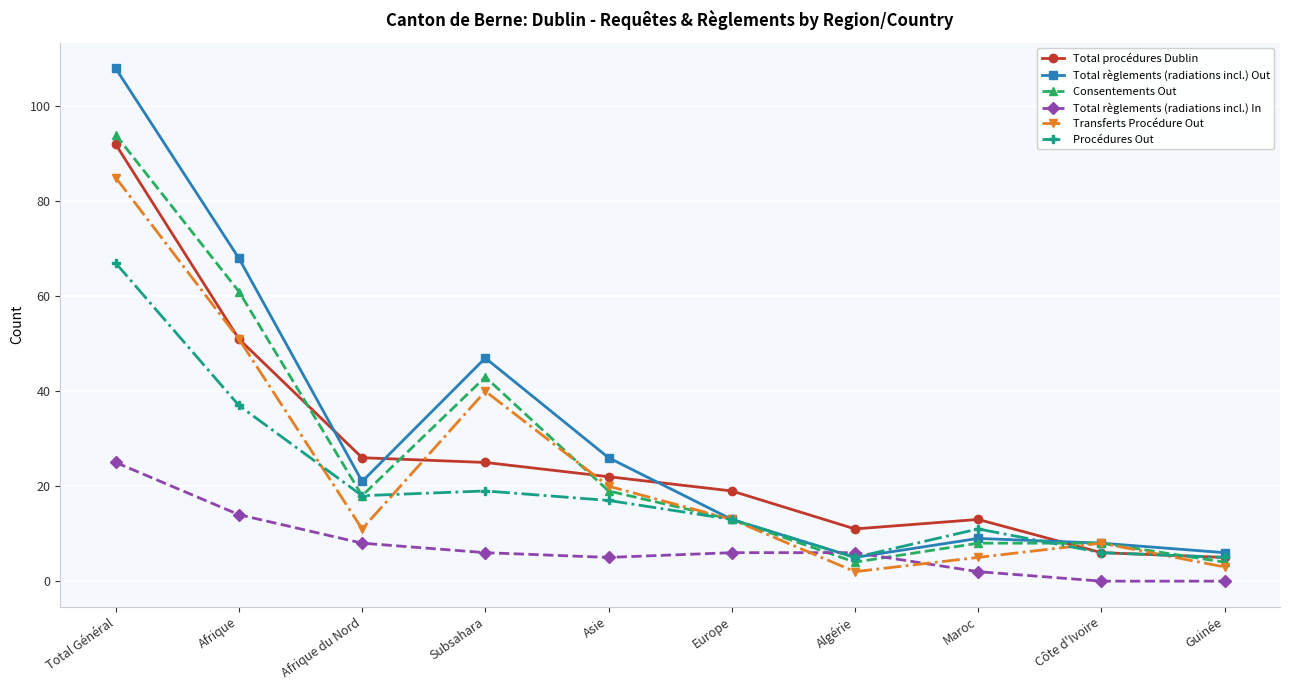

What value does the Consentements Out series have at Europe?

13